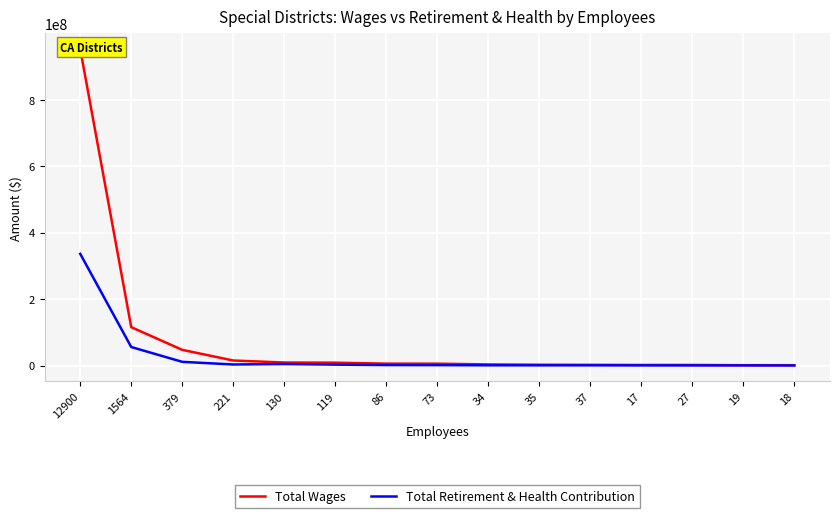

What is the difference between the maximum and minimum values in the Total Wages series?

951137336